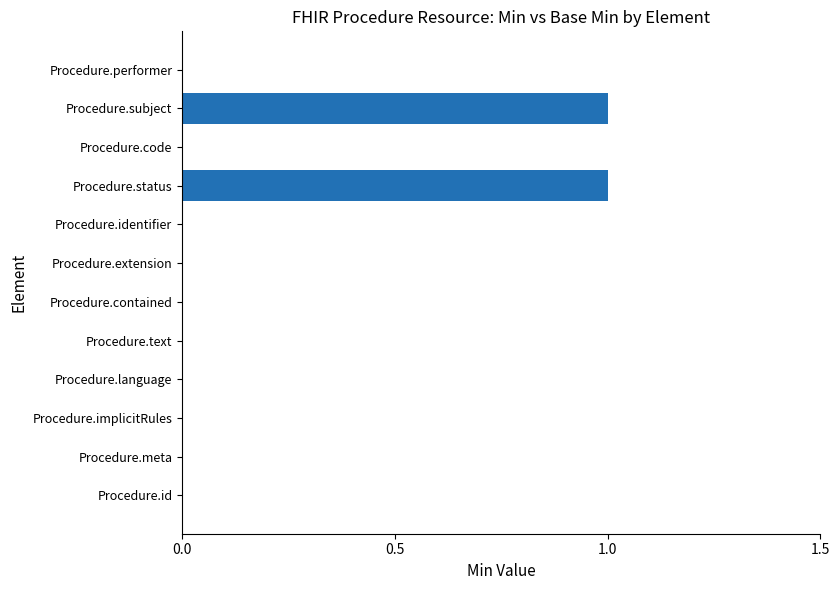

Is it true that the value at Procedure.performer is 0?

True